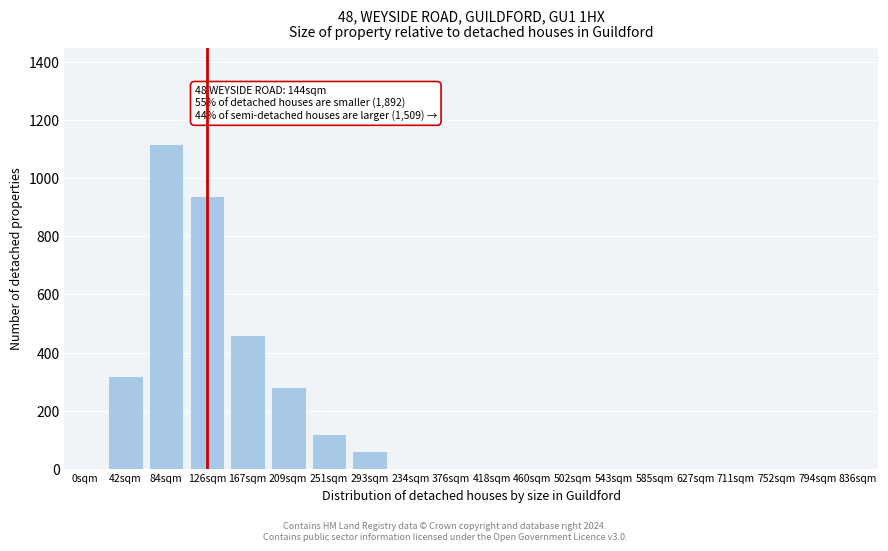

Reading left to right, transcribe all the data shown in this chart.

0sqm=0	42sqm=320	84sqm=1120	126sqm=940	167sqm=460	209sqm=280	251sqm=120	293sqm=60	234sqm=0	376sqm=0	418sqm=0	460sqm=0	502sqm=0	543sqm=0	585sqm=0	627sqm=0	711sqm=0	752sqm=0	794sqm=0	836sqm=0